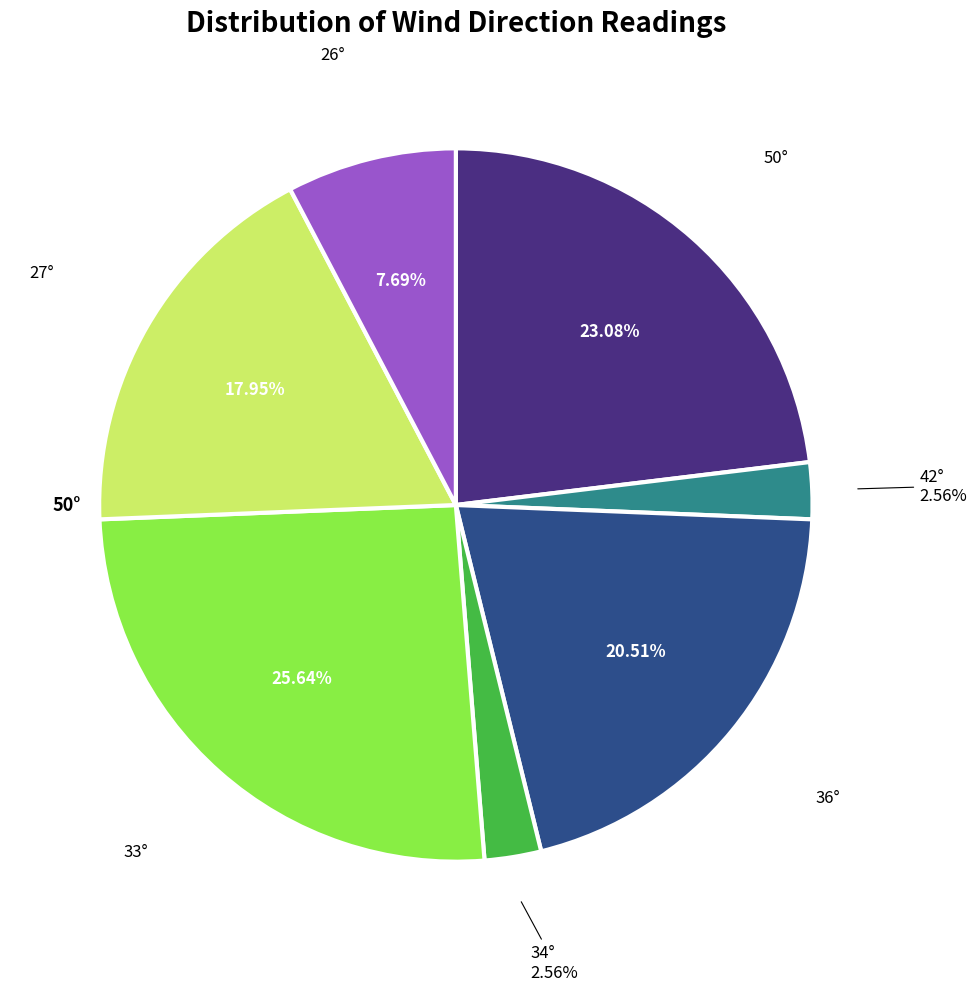

Is there any slice that represents more than half of the pie?

No